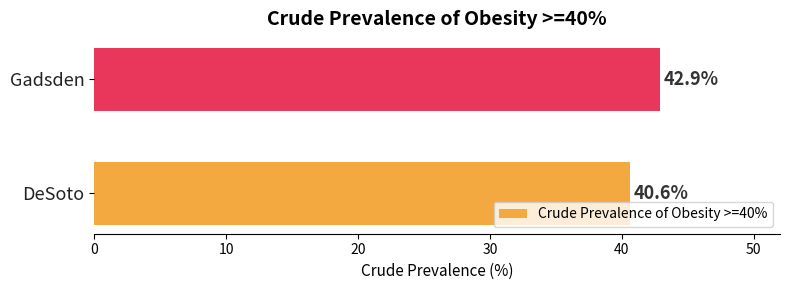

How many values are between 40 and 42?

1